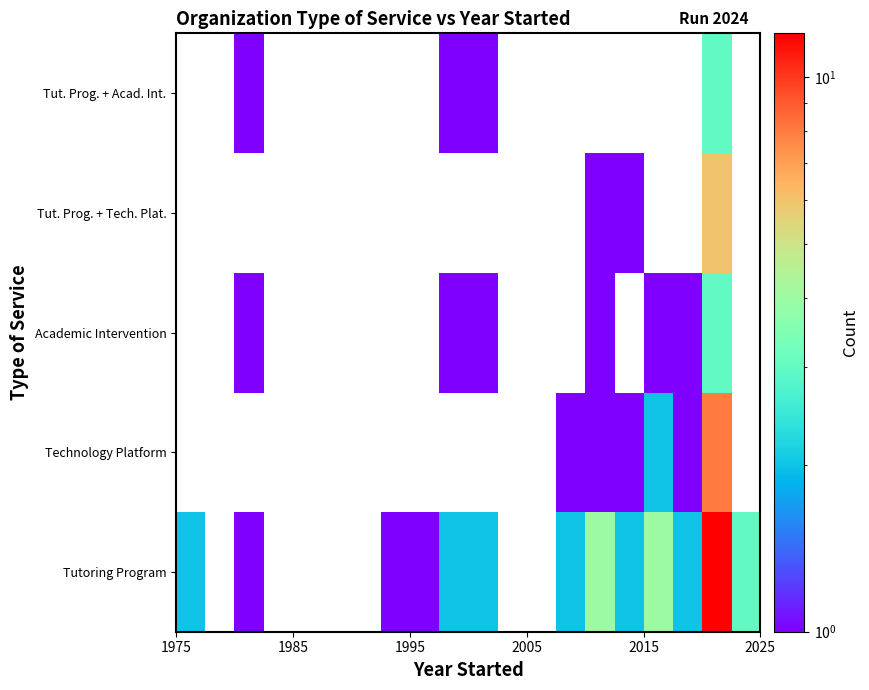

How many series are shown in this chart?

5